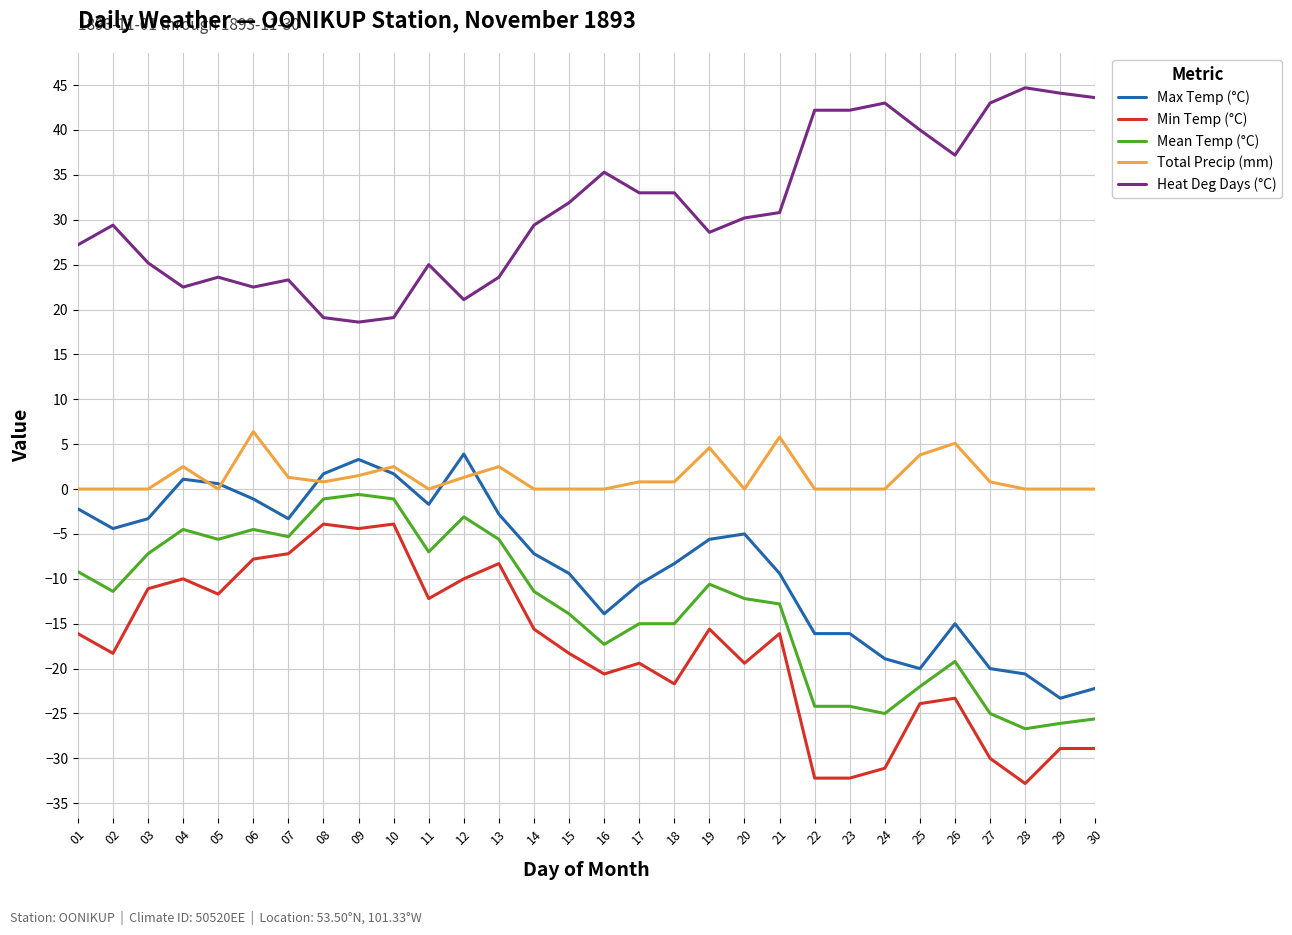

Count the number of categories in the chart.

30